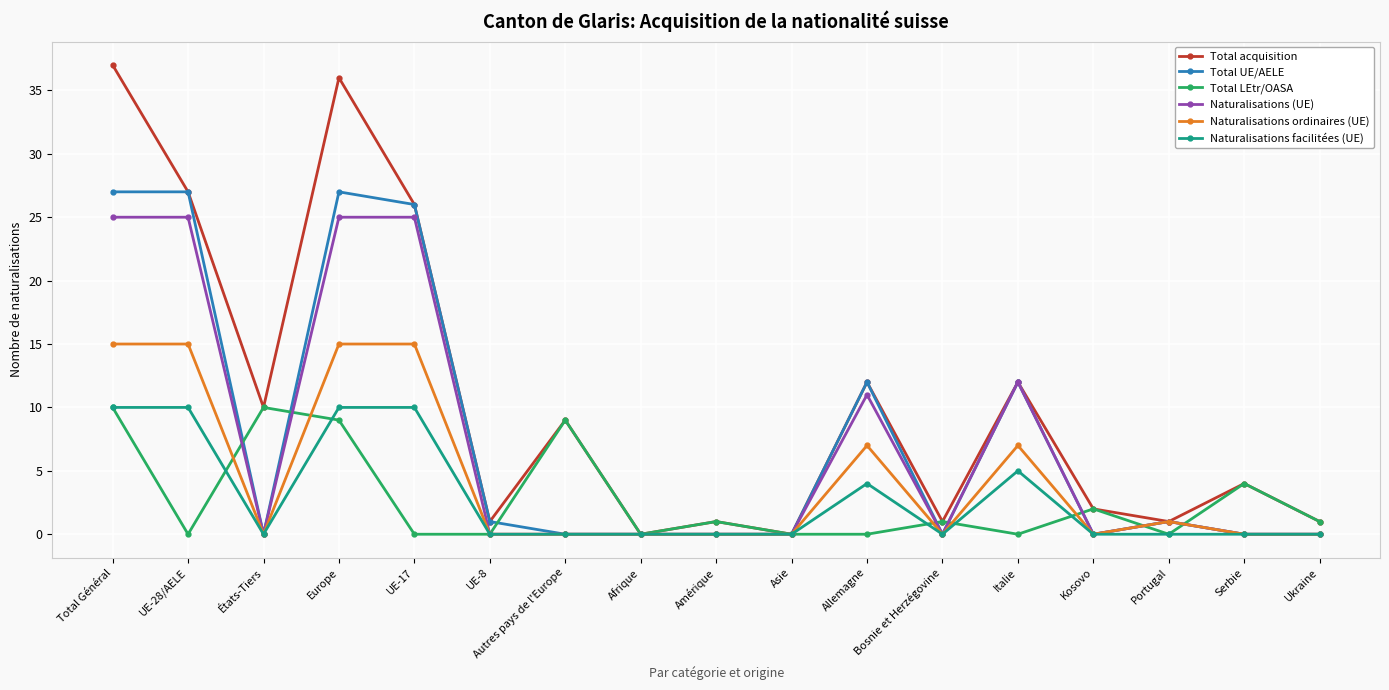

How many data points does each series have?

17